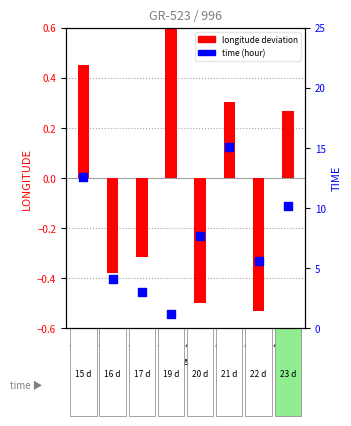

What are all the series names shown in the legend?

longitude deviation, time